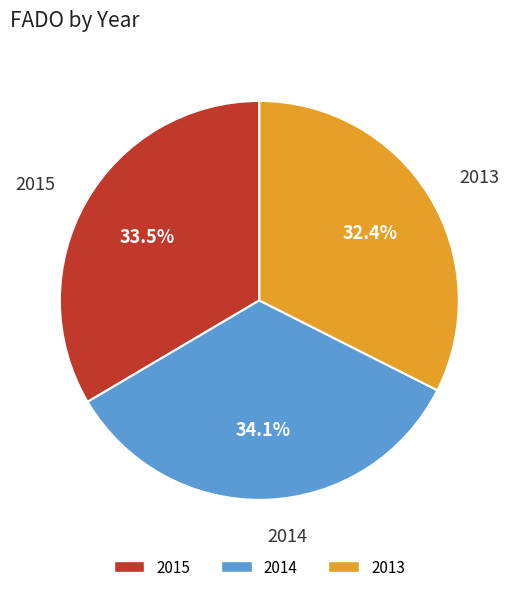

What is the ratio of the value at 2014 to the value at 2015?

1.0